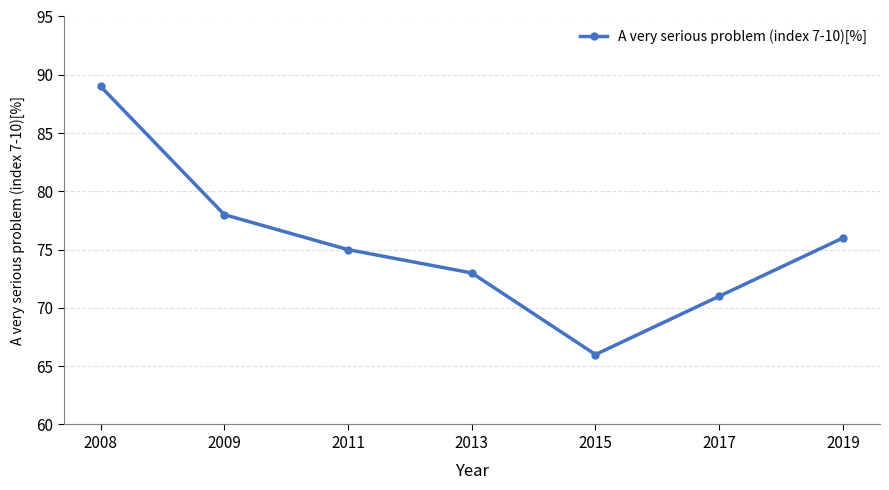

At which label does the data first exceed 75?

2008